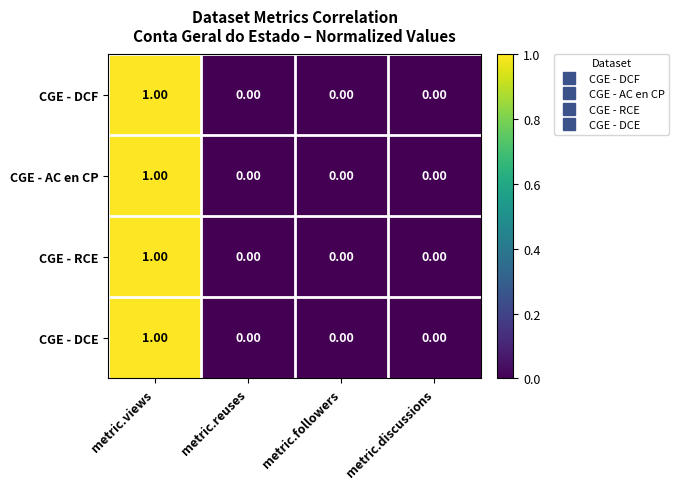

How many categories are shown in the chart?

4